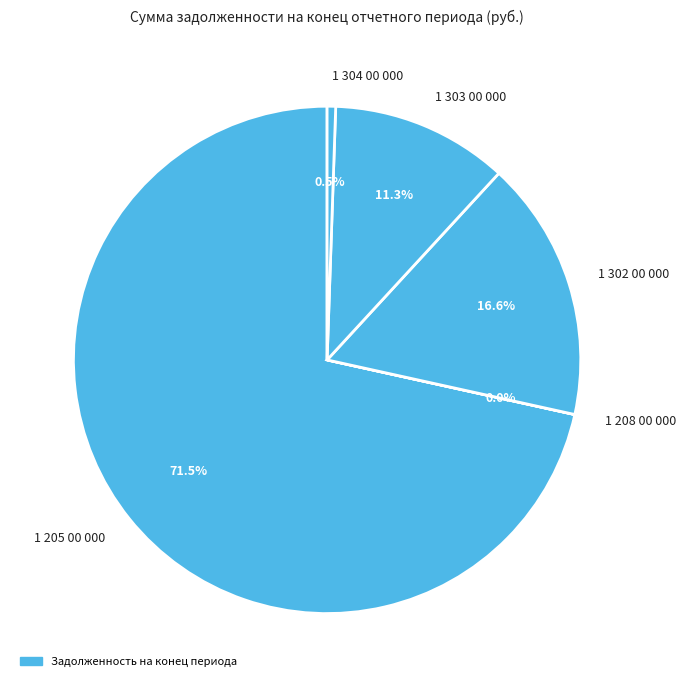

Does any single category account for the majority?

Yes